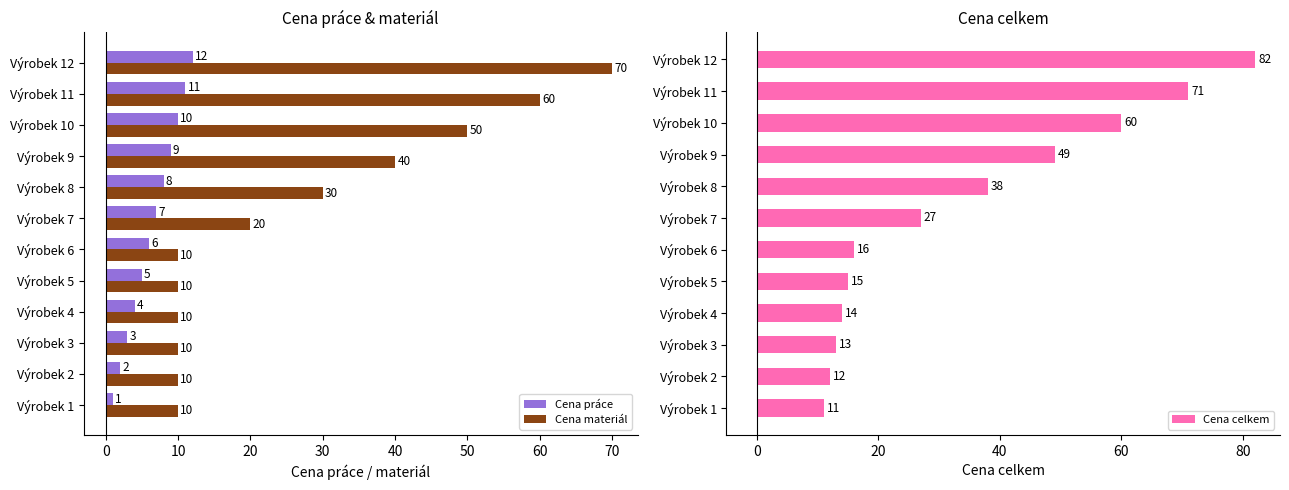

True or false: Cena materiál has a value of 30 at Výrobek 8.

True